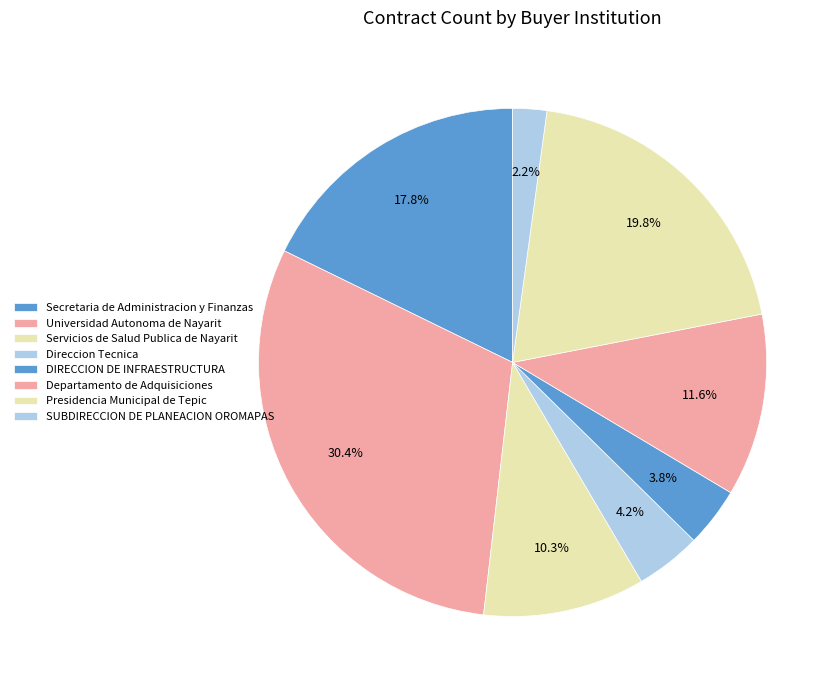

To the nearest percent, what is the difference between the Secretaria de Administracion y Finanzas and Universidad Autonoma de Nayarit slice percentages?

13%